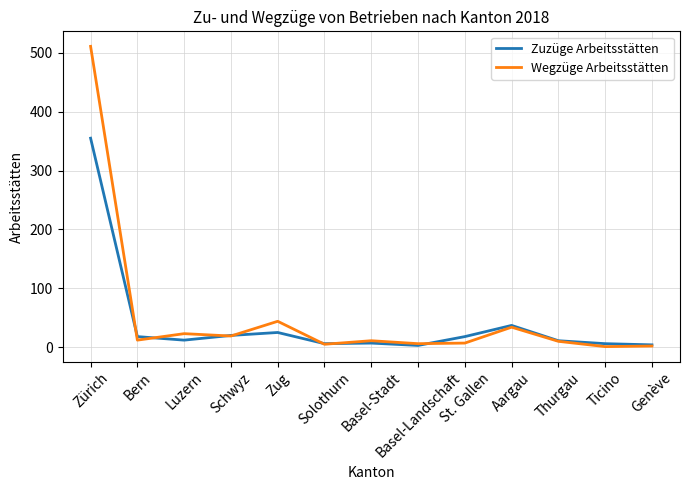

True or false: Zuzüge Arbeitsstätten has a value of 64 at Aargau.

False